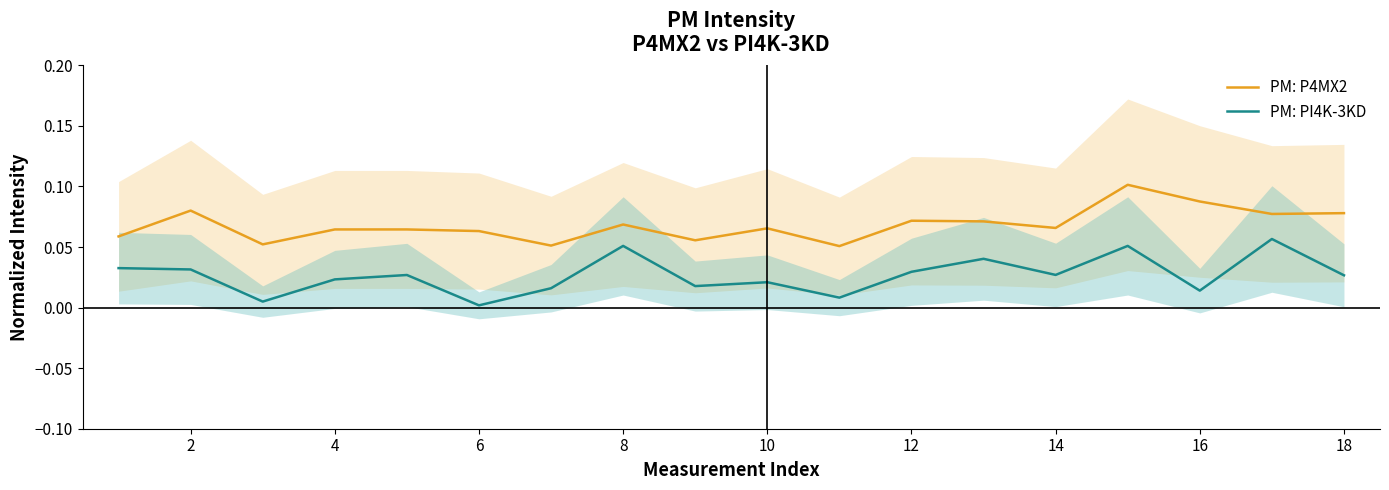

True or false: PM: P4MX2 has more than 2 interior local peaks.

True